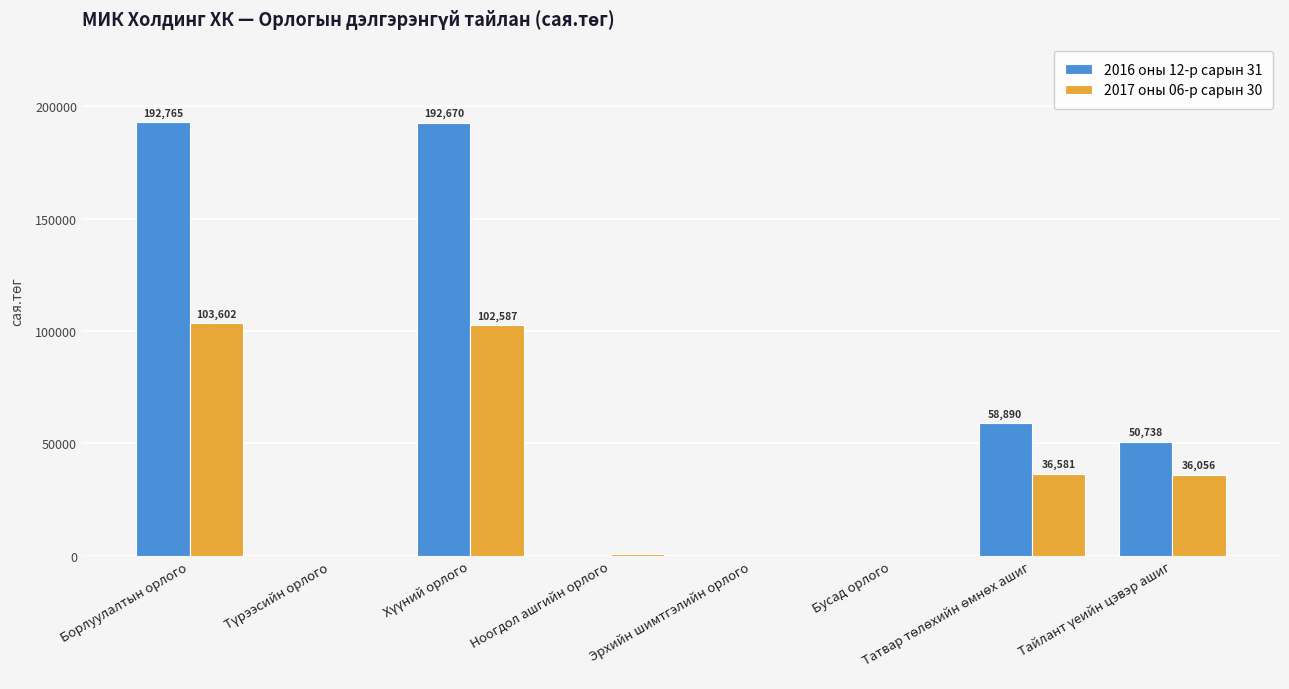

How many values in the 2017 оны 06-р сарын 30 series exceed 36056?

4